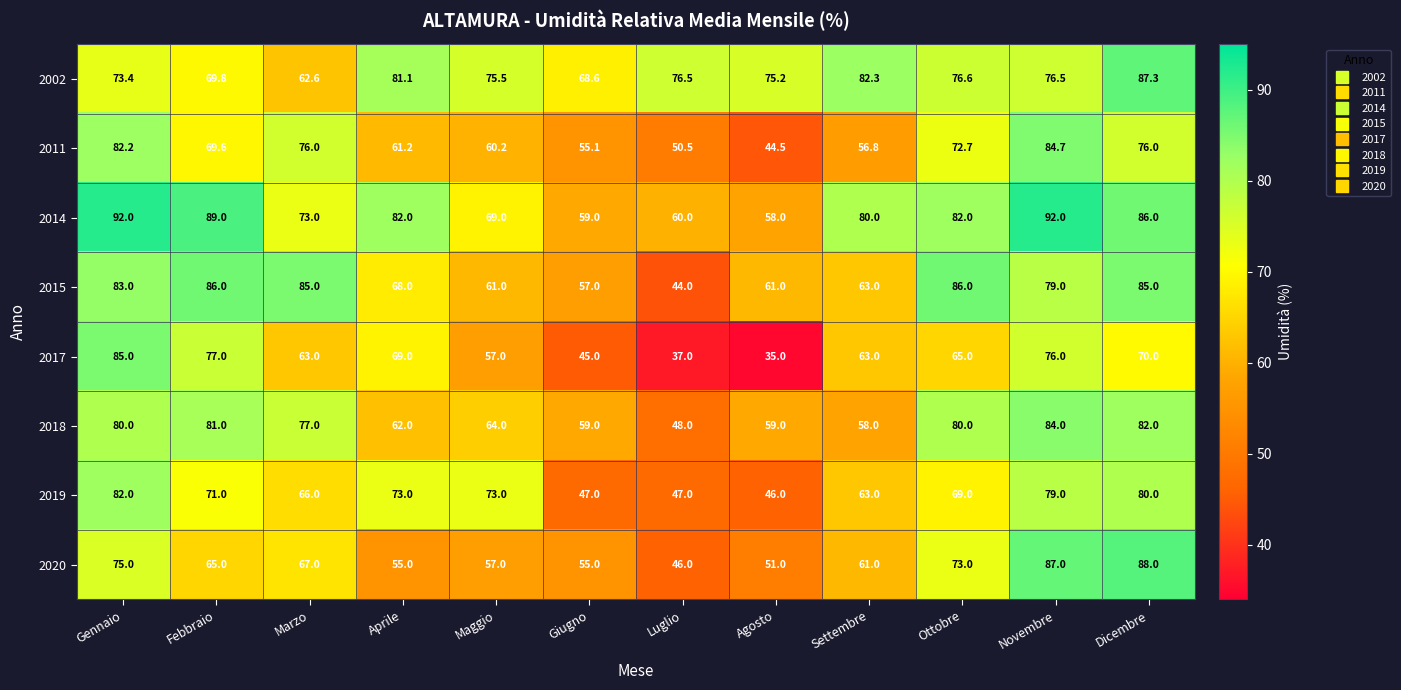

The value of 2011 at Agosto is 26.1. True or false?

False